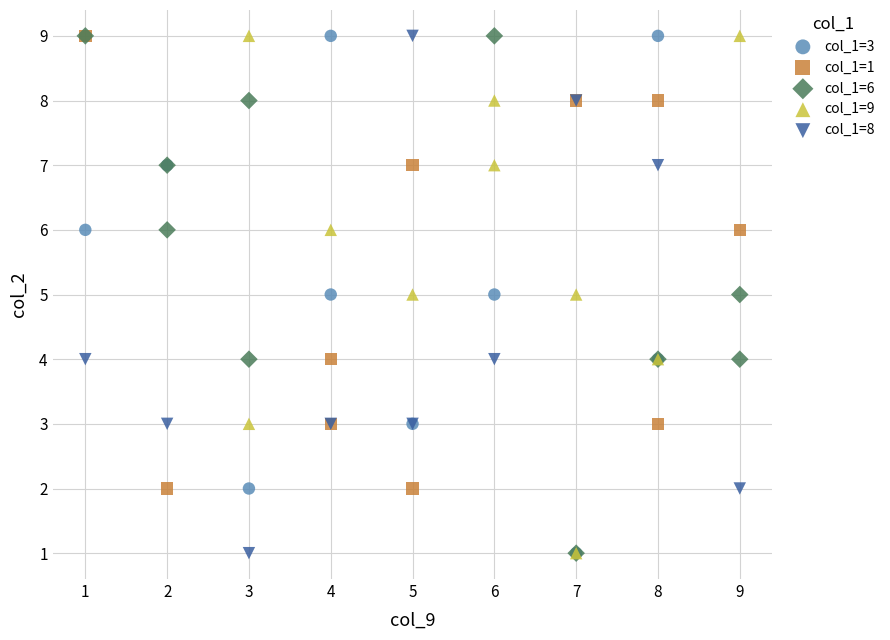

What are all the series names shown in the legend?

col_1=3, col_1=1, col_1=6, col_1=9, col_1=8